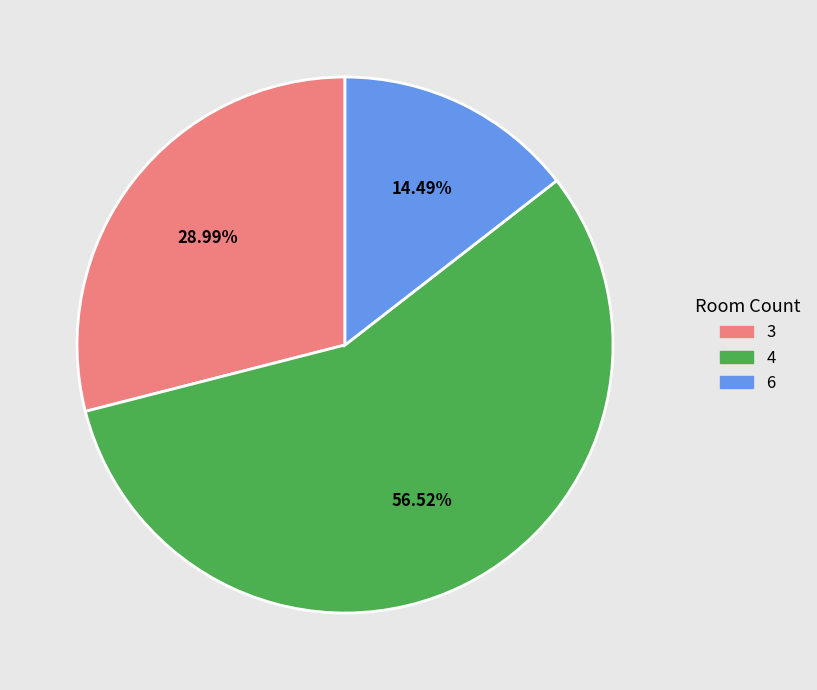

Which slice is the smallest?

6